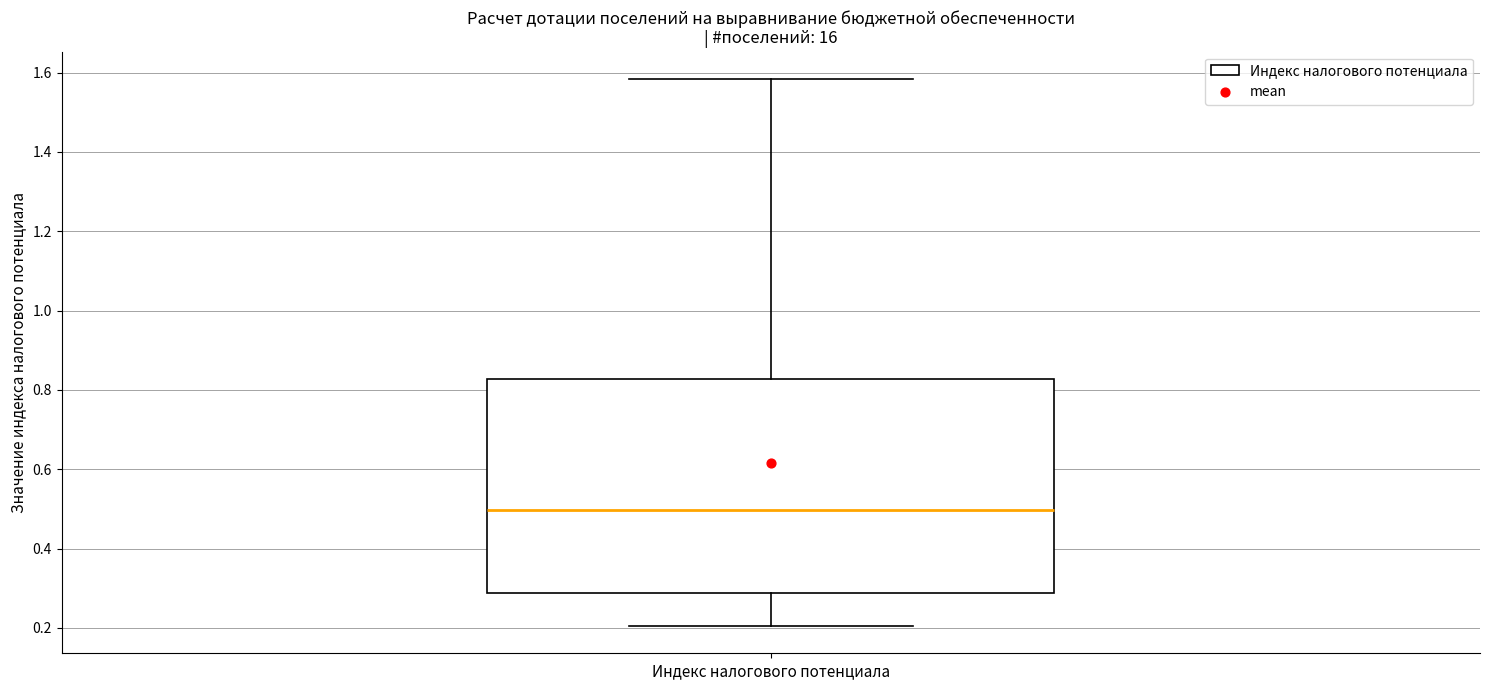

Transcribe this box plot: give where the median line is, the range the box spans, and where the two whiskers end, as read against the y-axis. The values are not printed on the chart, so give them approximately, as read against the axis.

median 0.50, box 0.28 to 0.82, whiskers 0.20 to 1.58